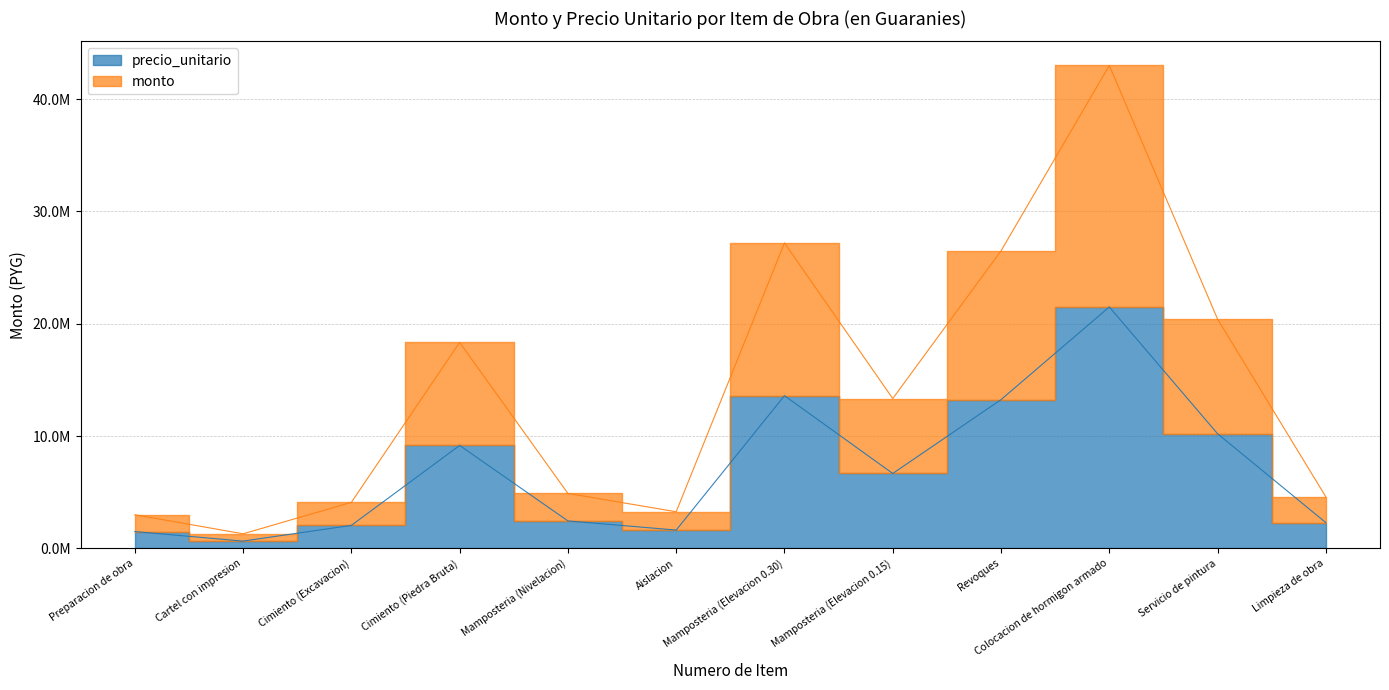

Which series has the widest spread of values?

monto